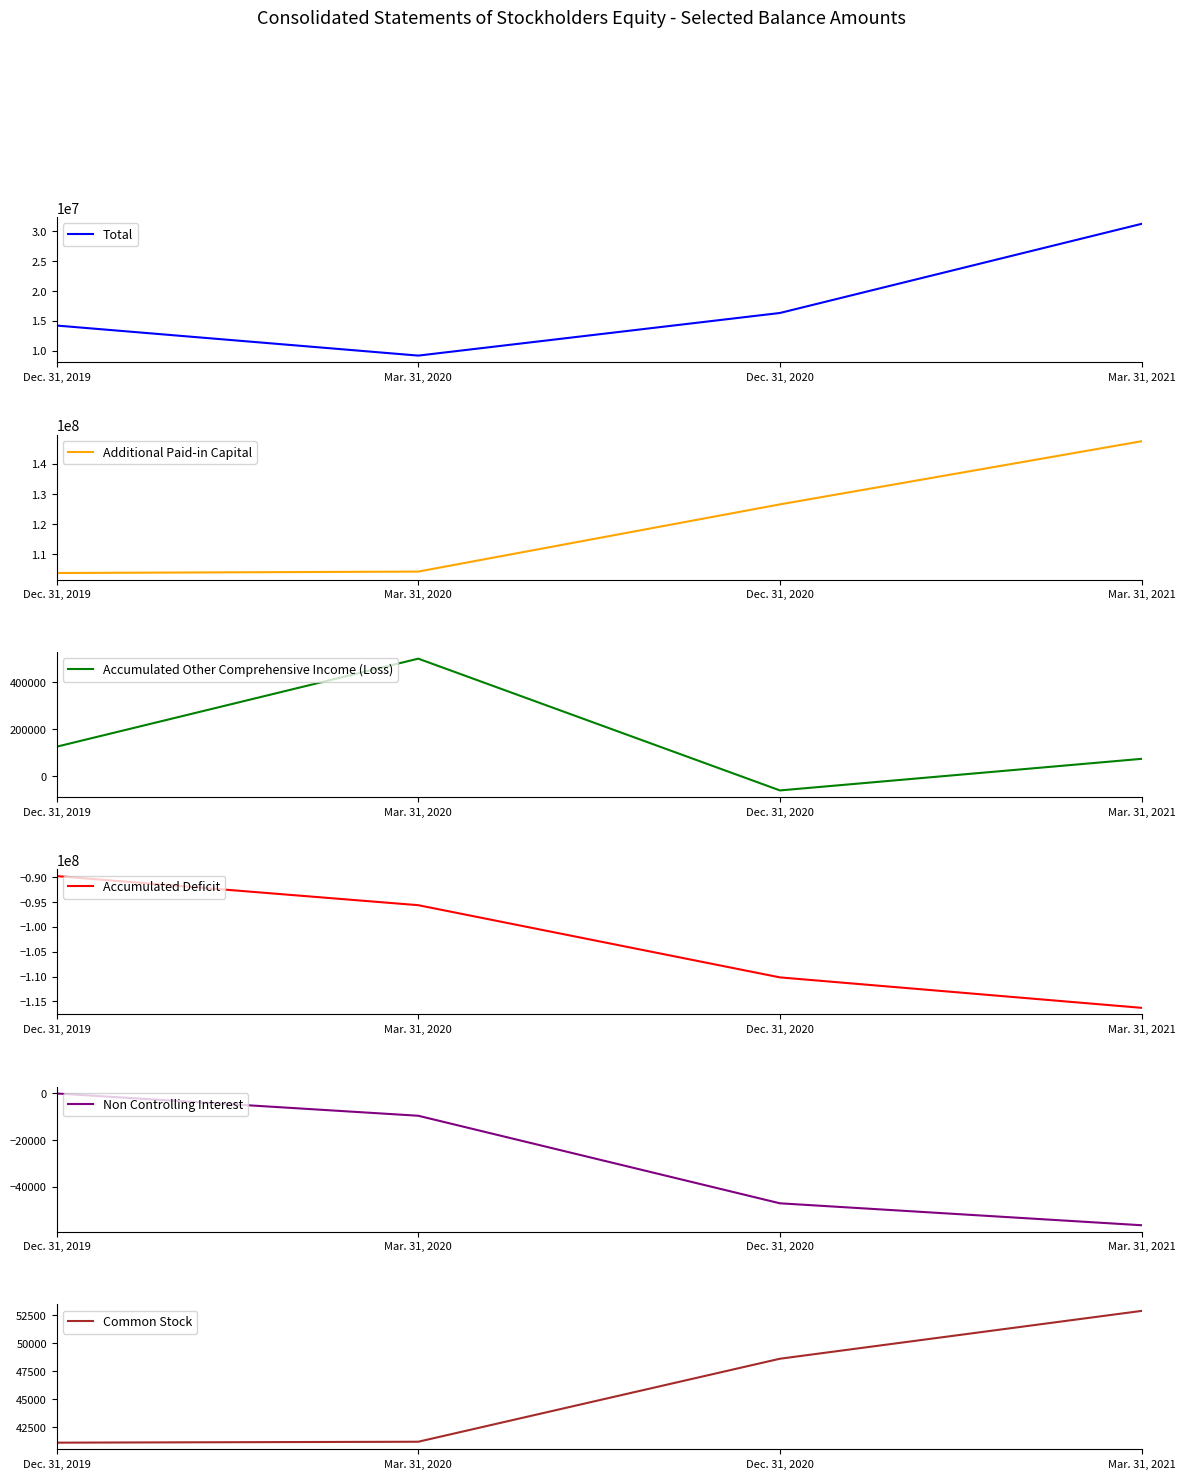

At how many categories does at least one series exceed 50234895?

4